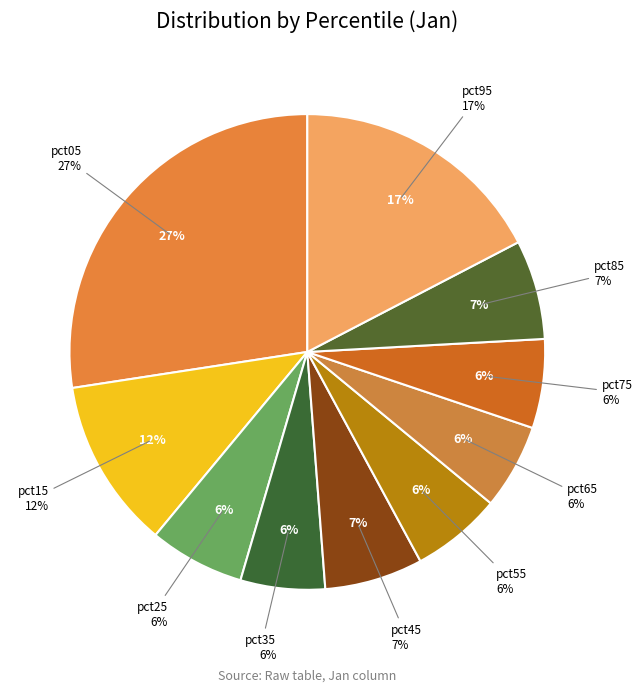

Which slice is the smallest?

pct35